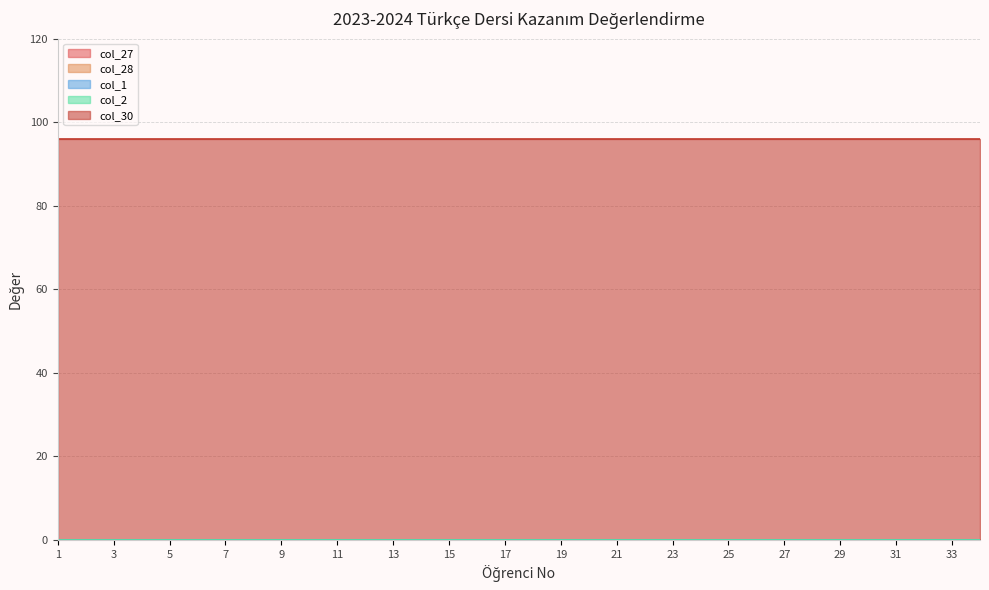

Reading left to right, list all the values displayed in this chart.

col_27: 0	0	0	0	0	0	0	0	0	0	0	0	0	0	0	0	0	0	0	0	0	0	0	0	0	0	0	0	0	0	0	0	0	0
col_28: 0	0	0	0	0	0	0	0	0	0	0	0	0	0	0	0	0	0	0	0	0	0	0	0	0	0	0	0	0	0	0	0	0	0
col_1: 0	0	0	0	0	0	0	0	0	0	0	0	0	0	0	0	0	0	0	0	0	0	0	0	0	0	0	0	0	0	0	0	0	0
col_2: 0	0	0	0	0	0	0	0	0	0	0	0	0	0	0	0	0	0	0	0	0	0	0	0	0	0	0	0	0	0	0	0	0	0
col_30: 96	96	96	96	96	96	96	96	96	96	96	96	96	96	96	96	96	96	96	96	96	96	96	96	96	96	96	96	96	96	96	96	96	96